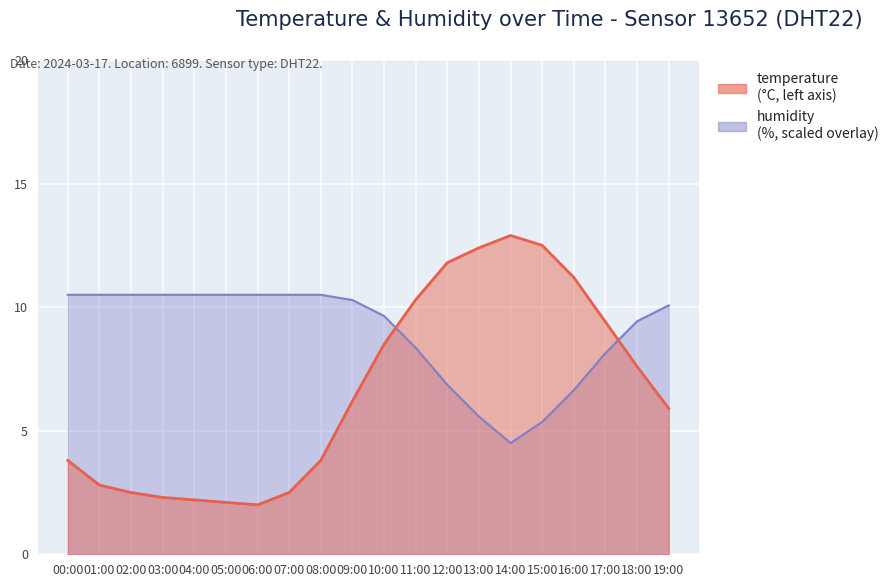

Is it true that humidity equals 9.4 at 18:00?

True